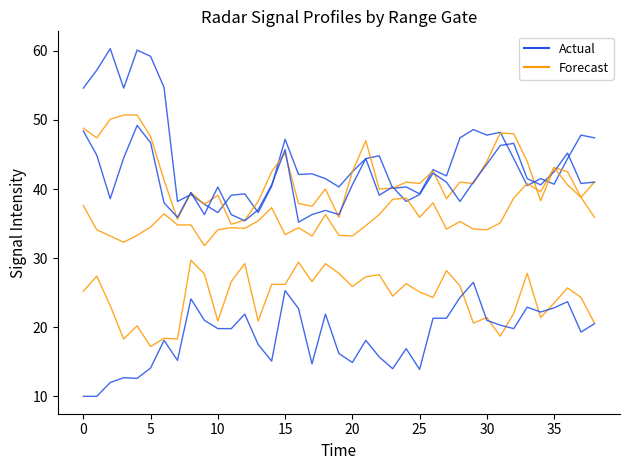

Which series has the largest total across all categories?

Actual